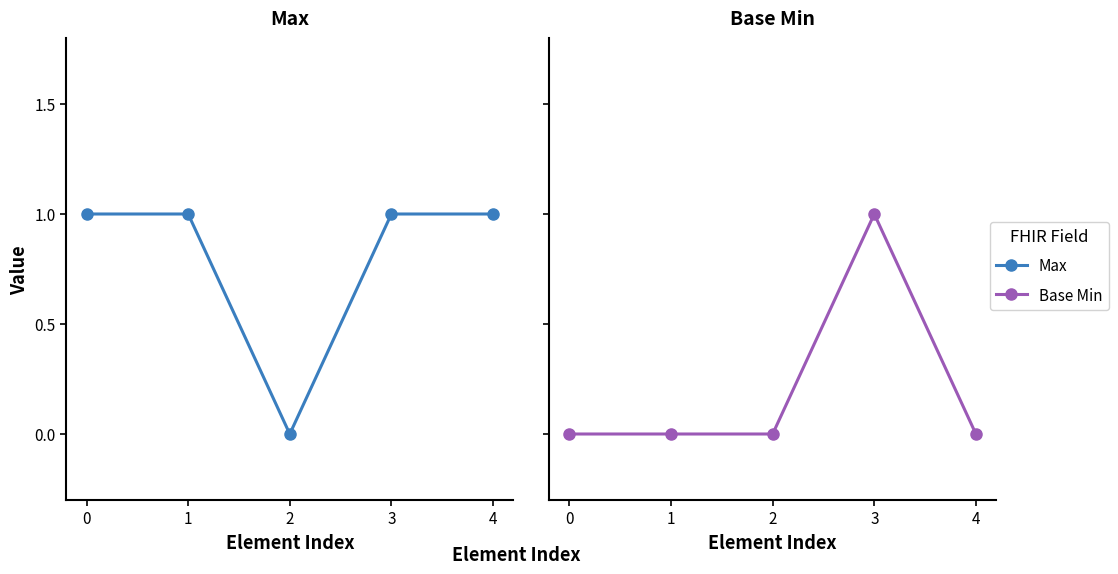

What is the value of the Base Min point at the 4th from the left?

1